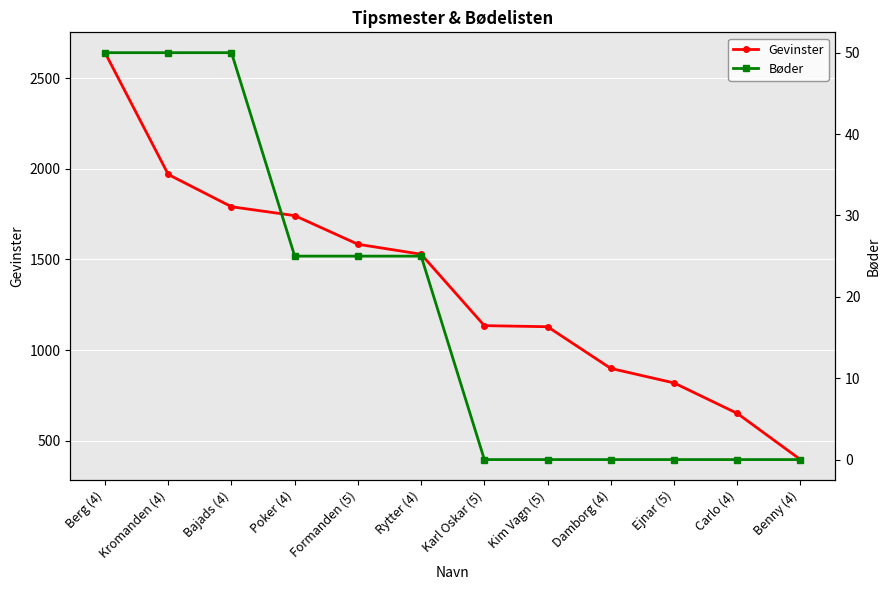

List the labels in order of Gevinster value, smallest first.

Benny (4), Carlo (4), Ejnar (5), Damborg (4), Kim Vagn (5), Karl Oskar (5), Rytter (4), Formanden (5), Poker (4), Bajads (4), Kromanden (4), Berg (4)